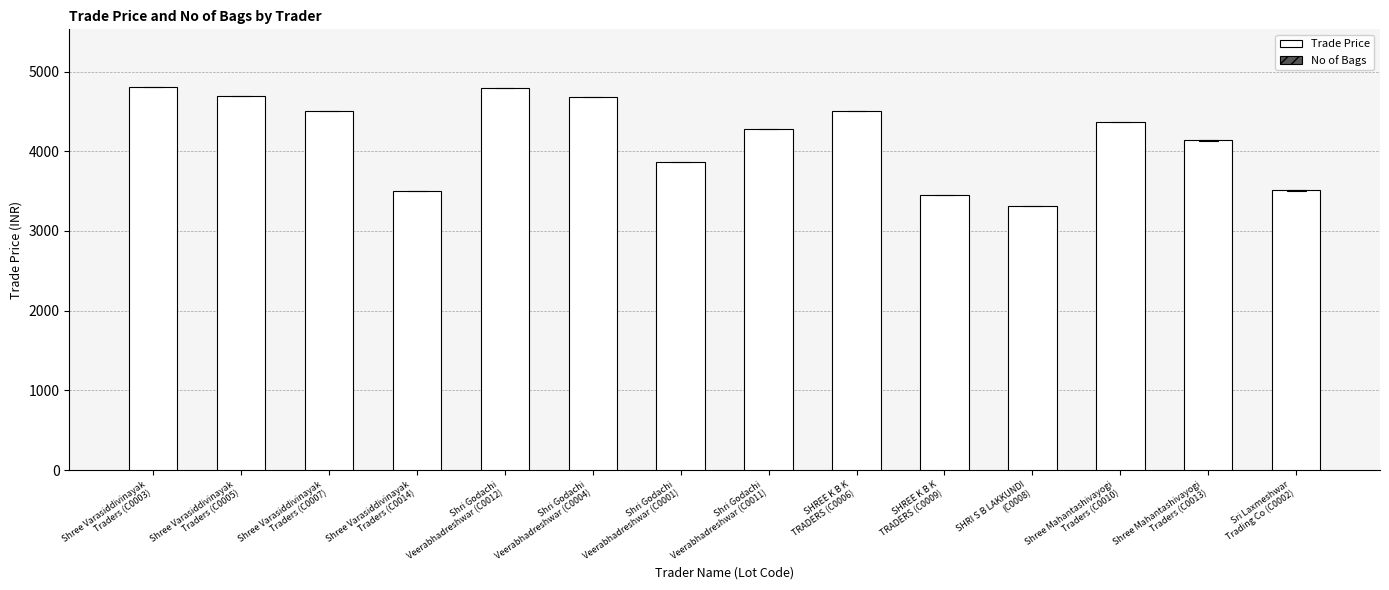

How many series are shown in this chart?

2